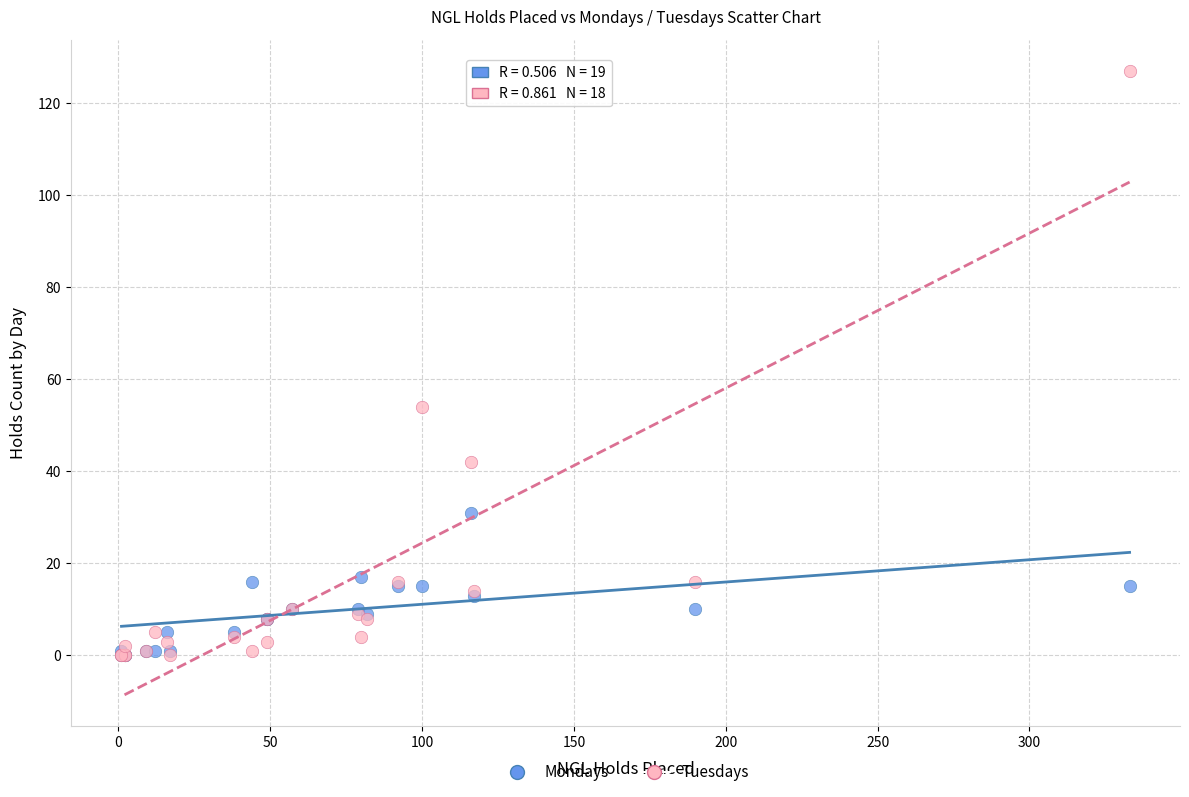

What are all the series names shown in the legend?

Mondays, Tuesdays